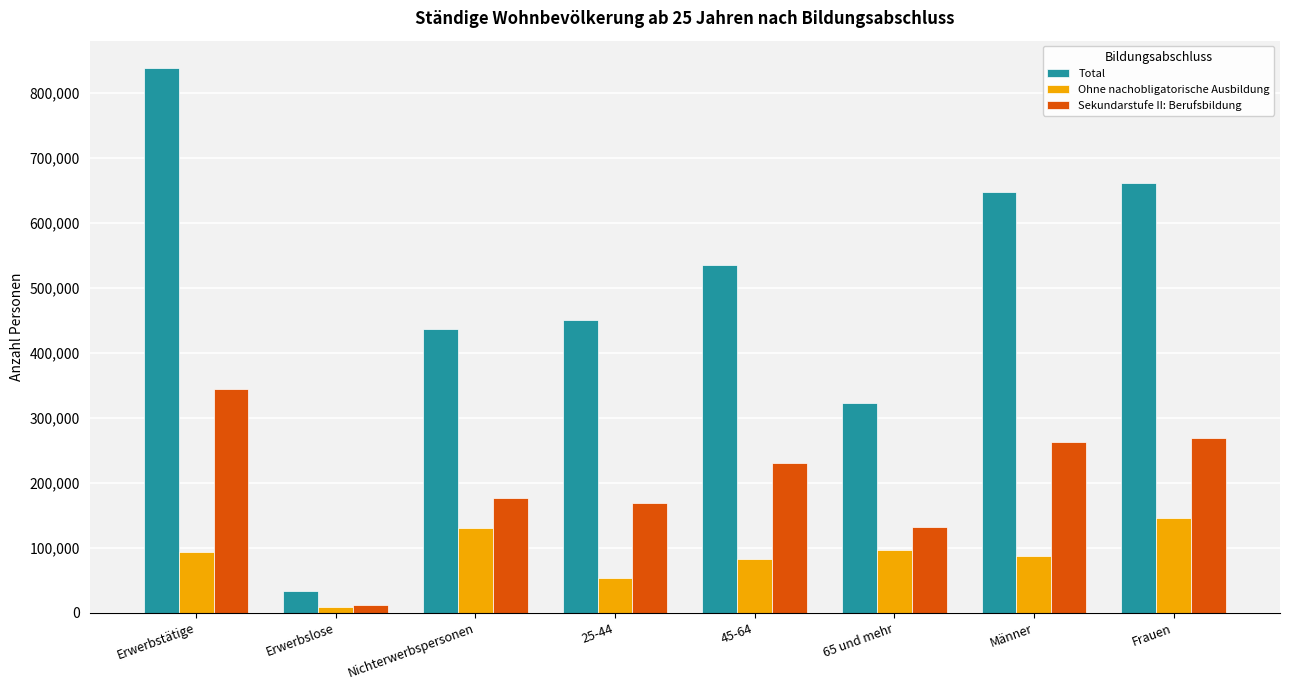

What is the value of the Ohne nachobligatorische Ausbildung bar at the 2nd from the left?

8478.1